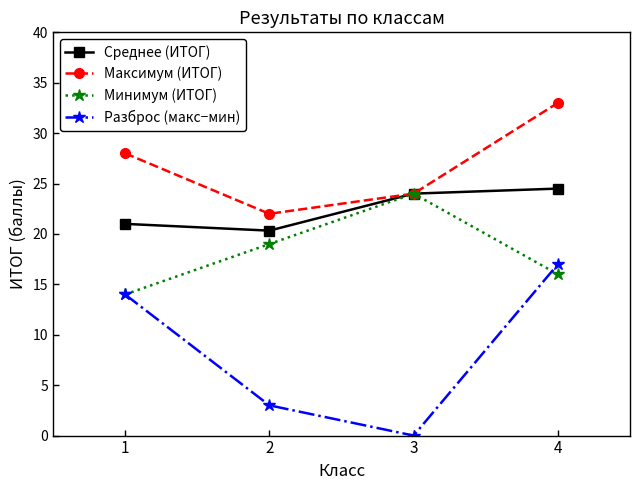

True or false: Максимум (ИТОГ) and Разброс (макс−мин) intersect in this chart.

False